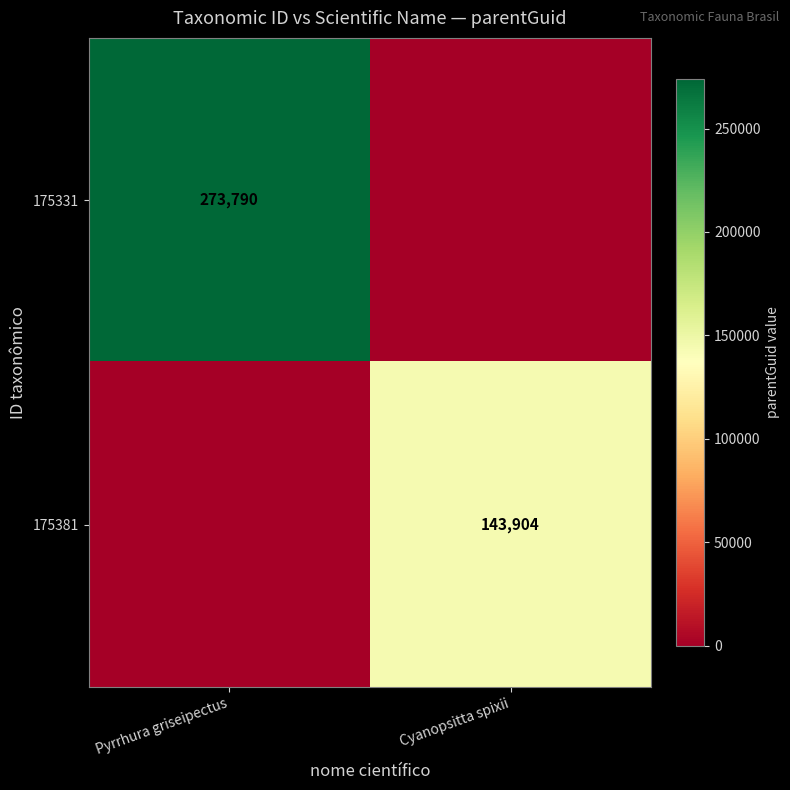

How many distinct data groups are displayed?

2